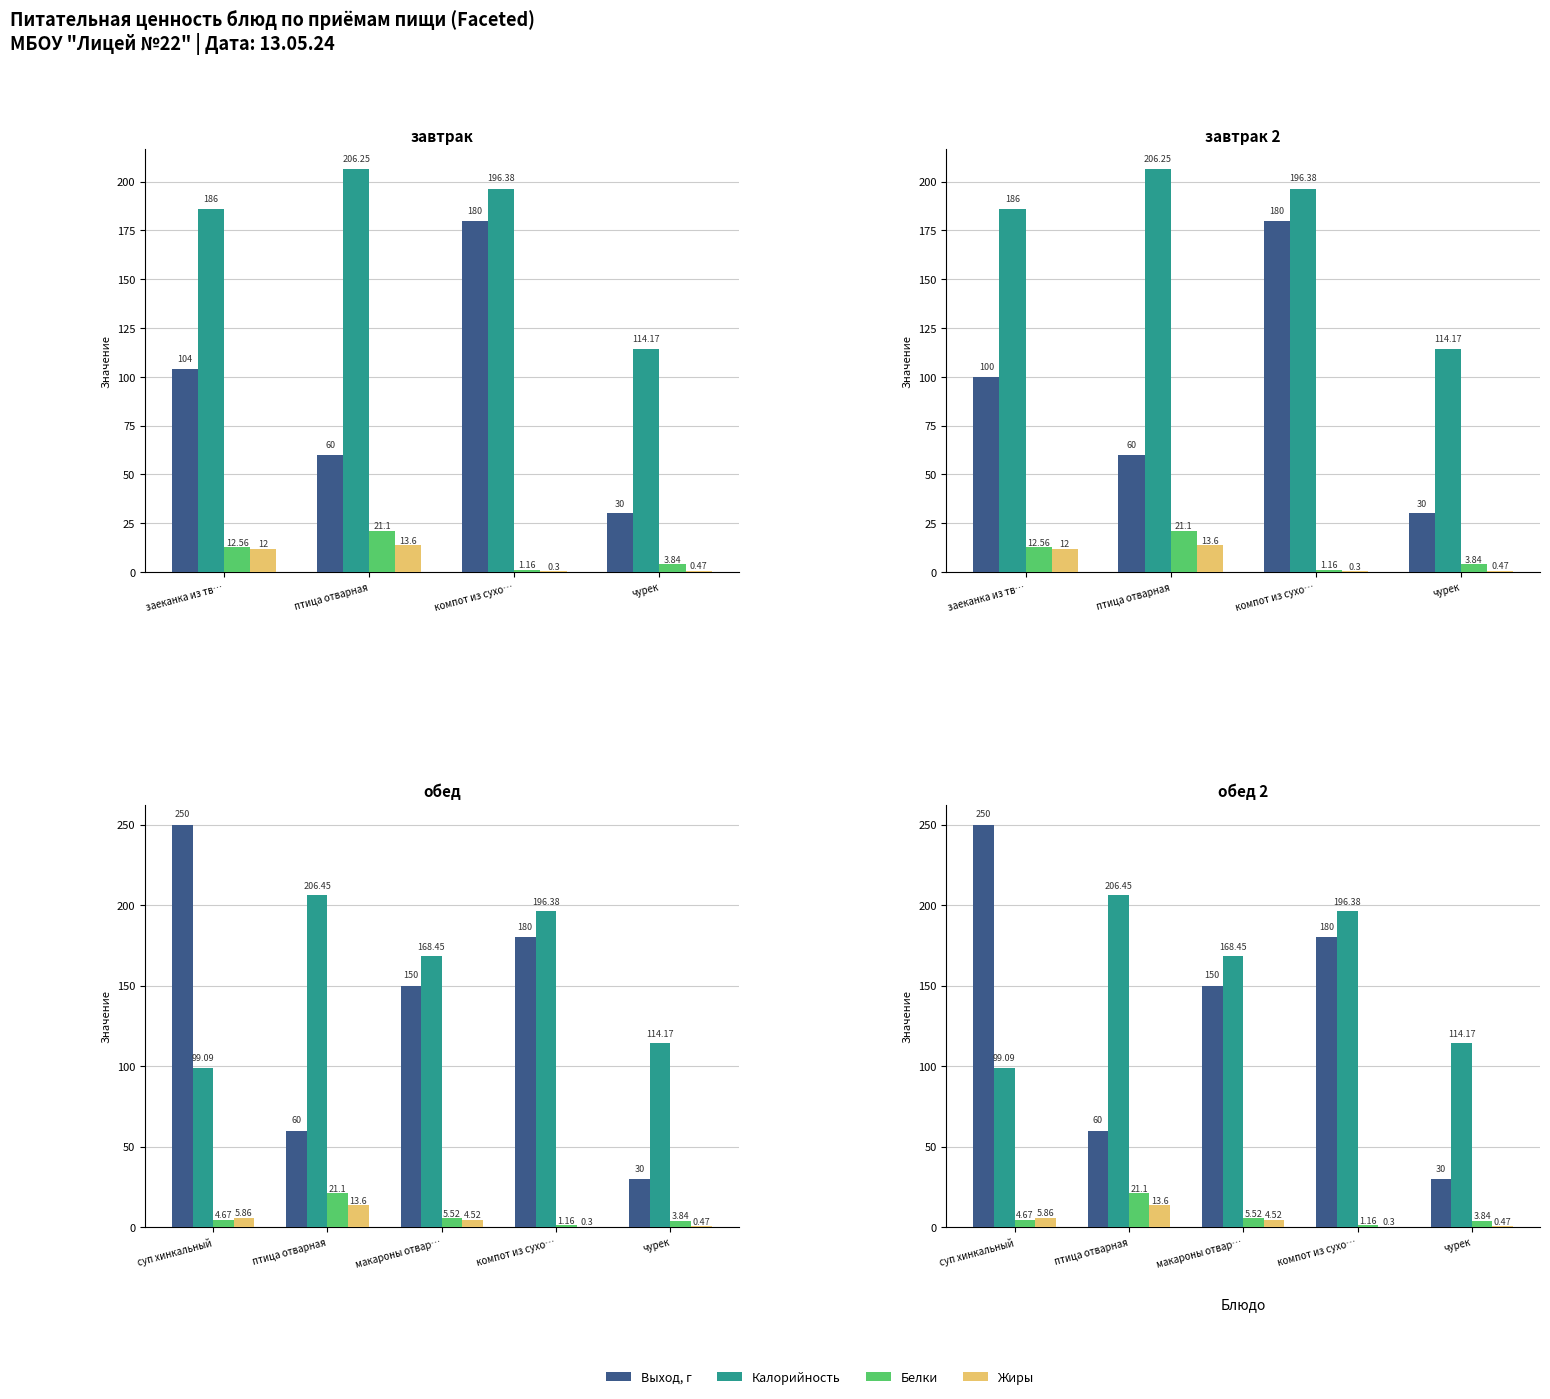

Between чурек and макароны отвар…, which is larger?

макароны отвар…